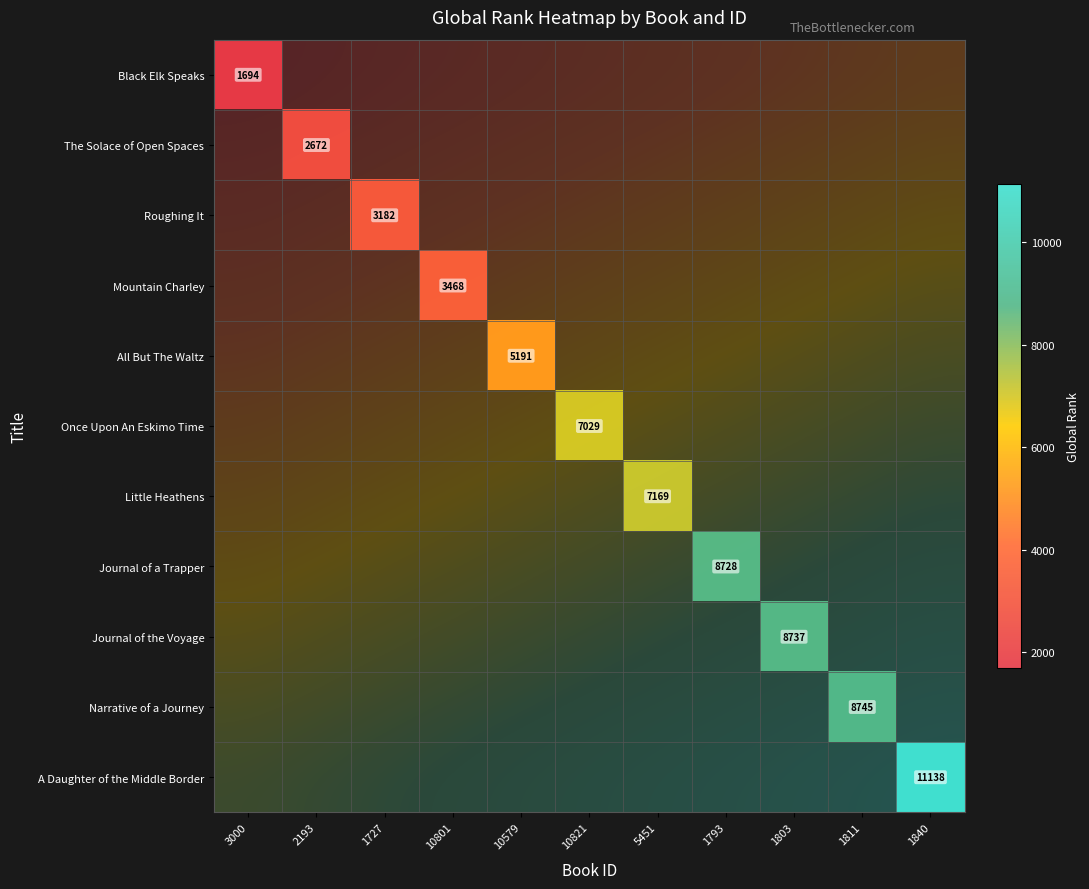

Which category has the highest value across all series?

1840